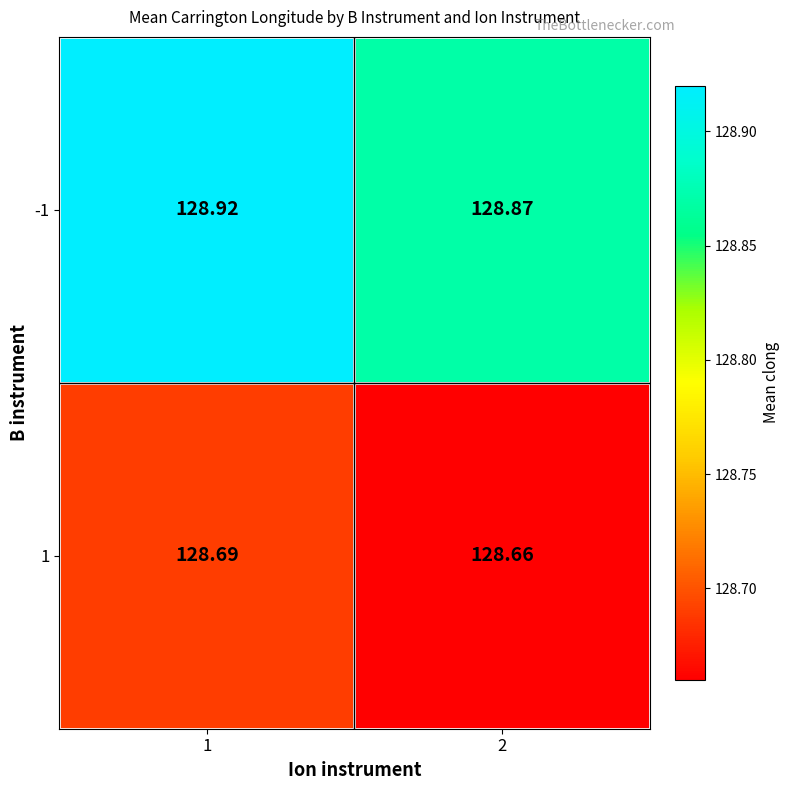

Which label corresponds to the largest value in the chart?

1